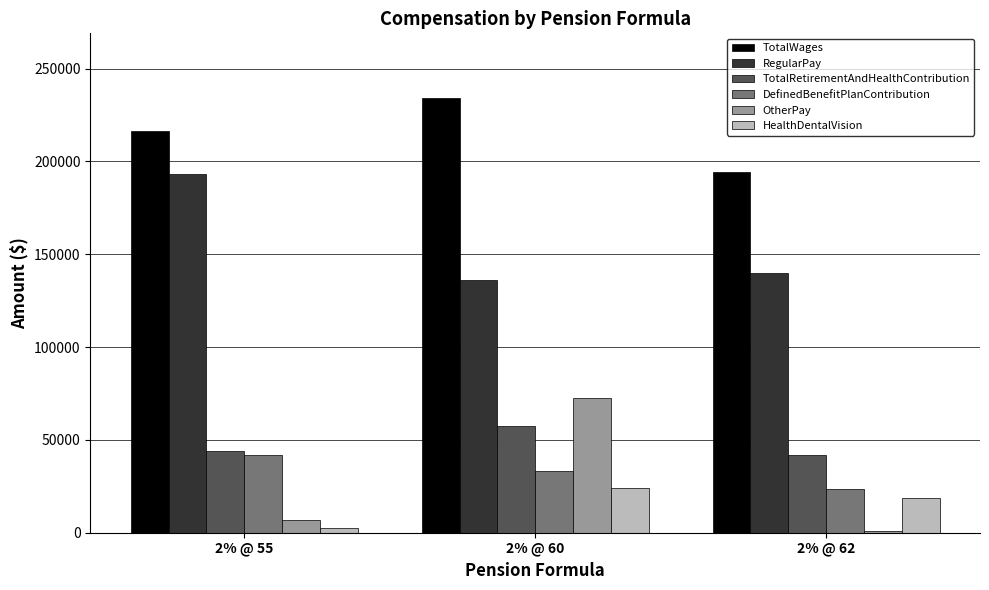

Is the value of HealthDentalVision at 2% @ 60 greater than the value of DefinedBenefitPlanContribution at 2% @ 55?

No